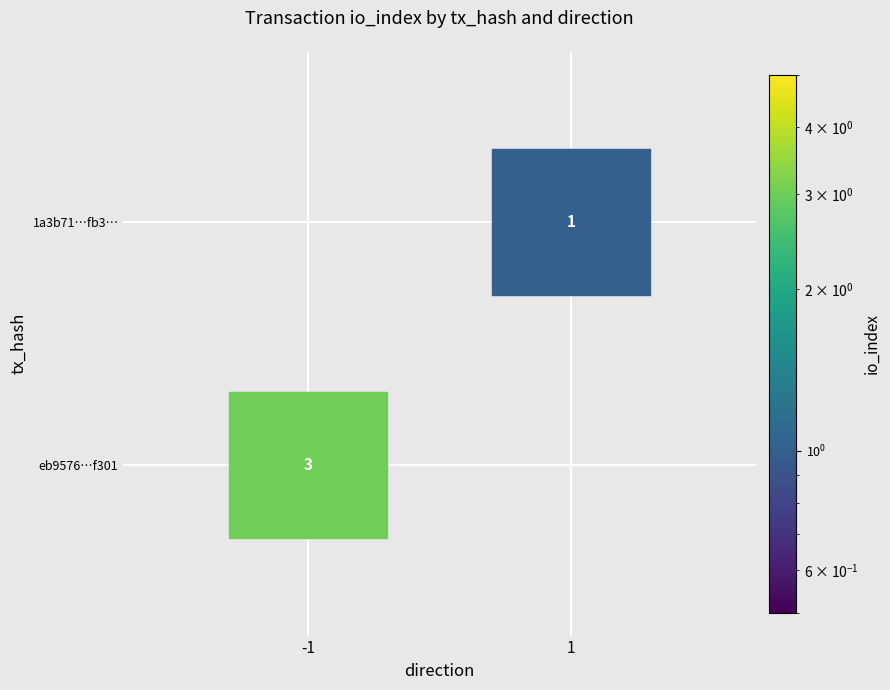

Reading left to right, list all the values displayed in this chart.

eb9576a6ca77c8cee8f9cd979890caf7f60f301: -1	3
1a3b71b0d30e5845c96c29b19301ca5bda57fb3: 1	1